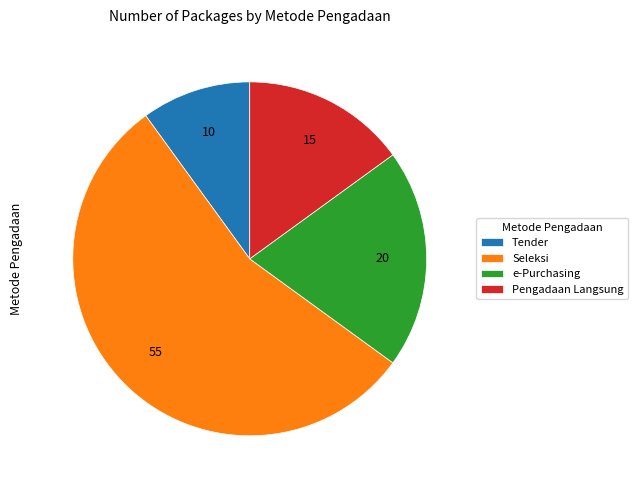

Does Seleksi account for over 50% of the chart?

Yes